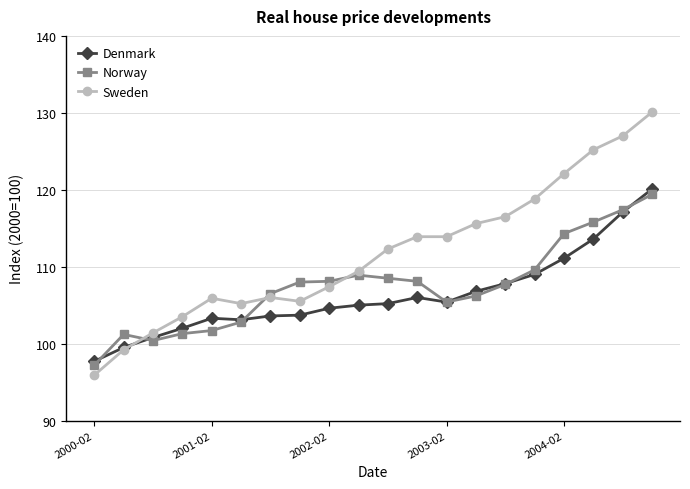

Count the number of data series in this chart.

3